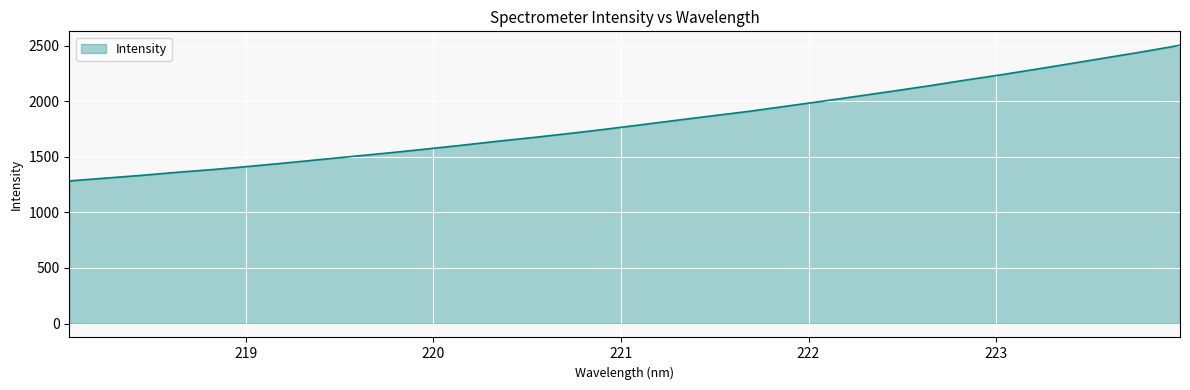

What is the smallest value displayed?

1283.0